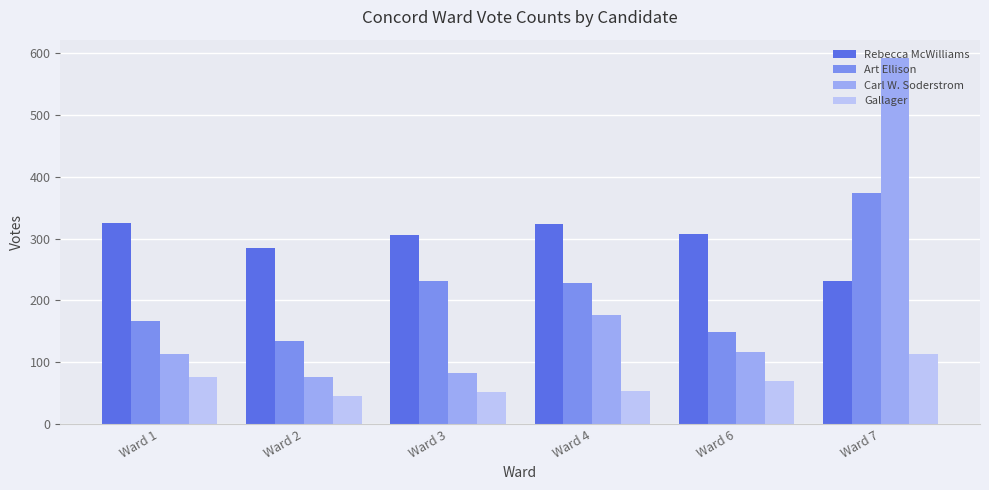

What is the spread (max minus min) of values at Ward 4?

271